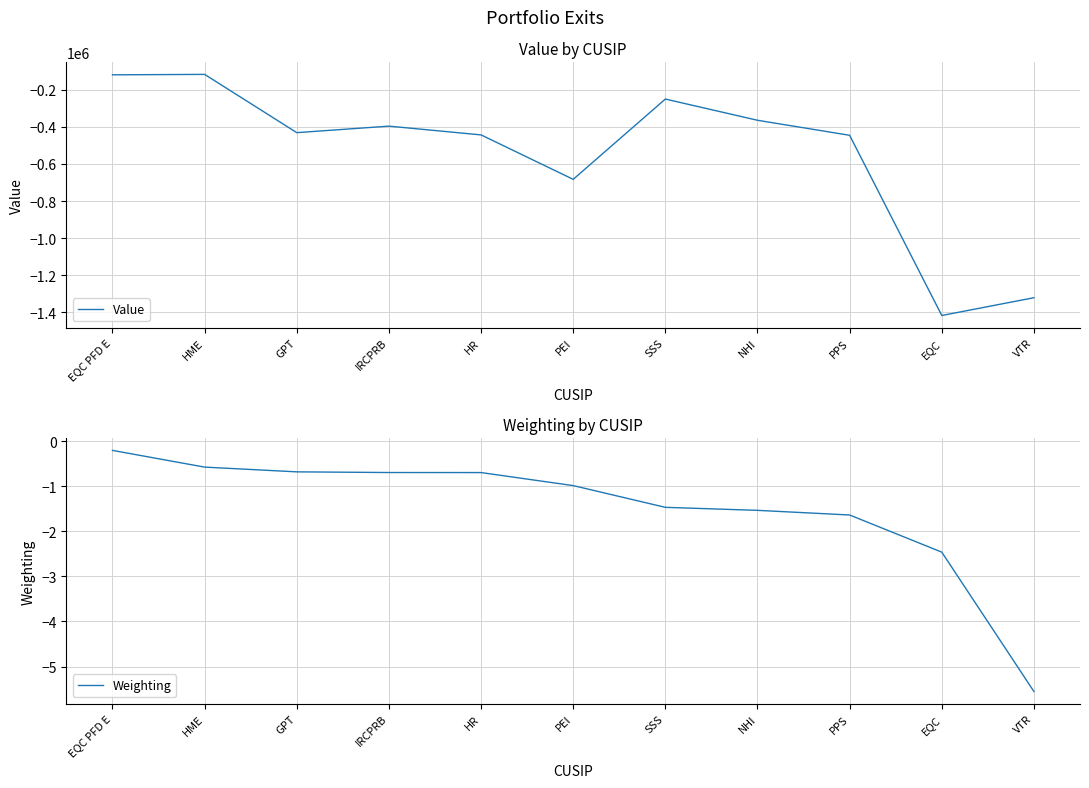

Does the chart have visible grid lines?

Yes